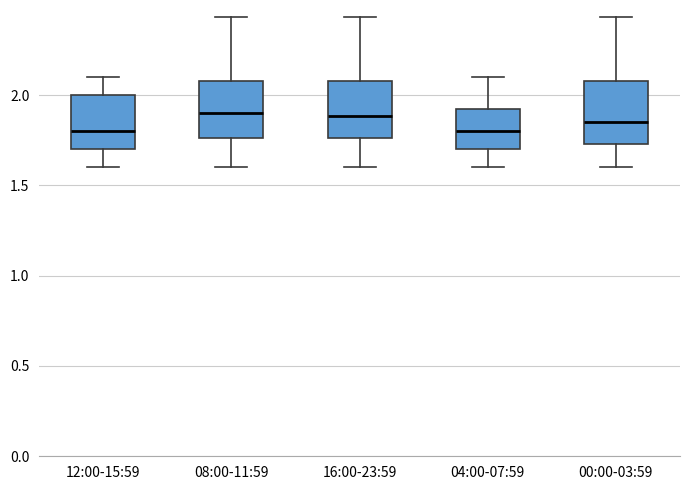

Reading left to right, read every box against the y-axis: the position of its median line, the range the box covers, and the ends of its whiskers. The values are not printed on the chart, so give them approximately, as read against the axis.

12:00-15:59: median 1.80, box 1.70 to 2.00, whiskers 1.60 to 2.10
08:00-11:59: median 1.90, box 1.75 to 2.10, whiskers 1.60 to 2.45
16:00-23:59: median 1.90, box 1.75 to 2.10, whiskers 1.60 to 2.45
04:00-07:59: median 1.80, box 1.70 to 1.95, whiskers 1.60 to 2.10
00:00-03:59: median 1.85, box 1.75 to 2.10, whiskers 1.60 to 2.45